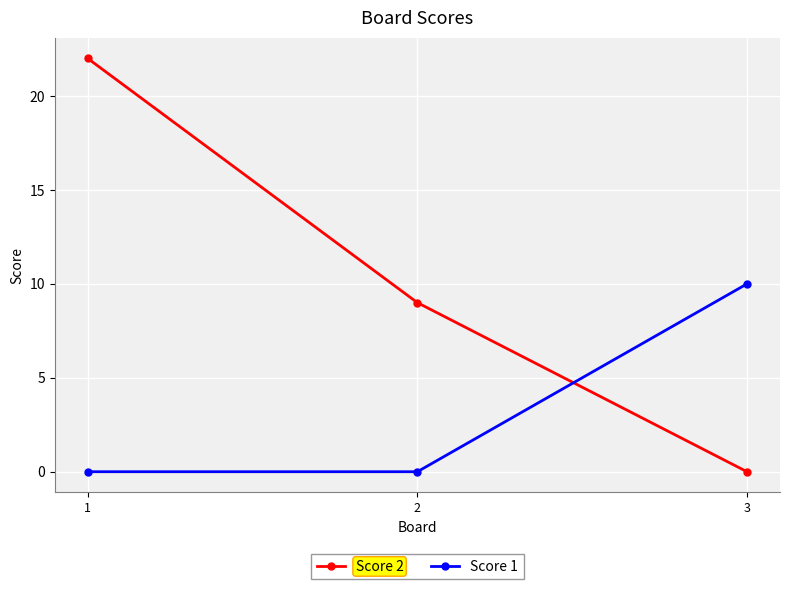

At which label is Score 2 closest to 11?

2